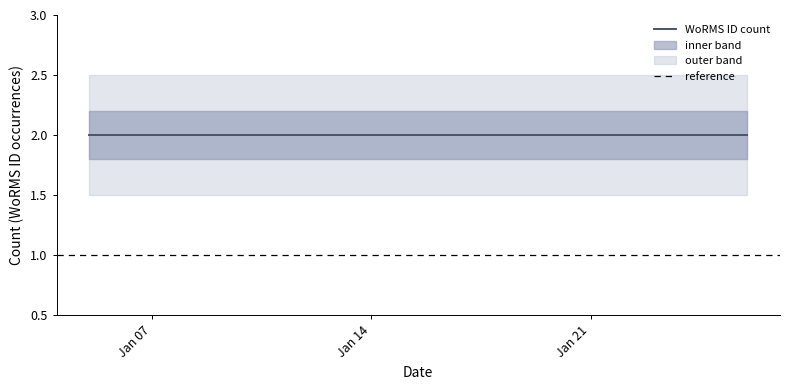

List the series in order of their peak value, lowest first.

reference, WoRMS ID count